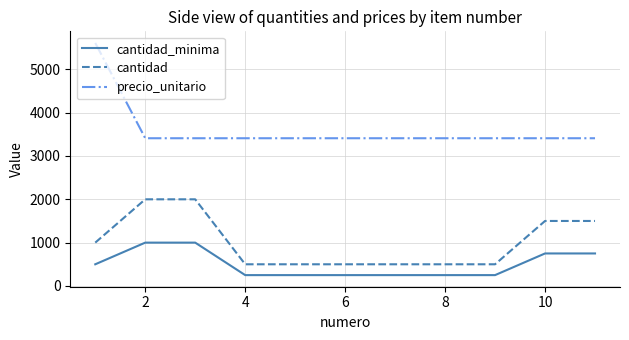

Which series has the widest spread of values?

precio_unitario